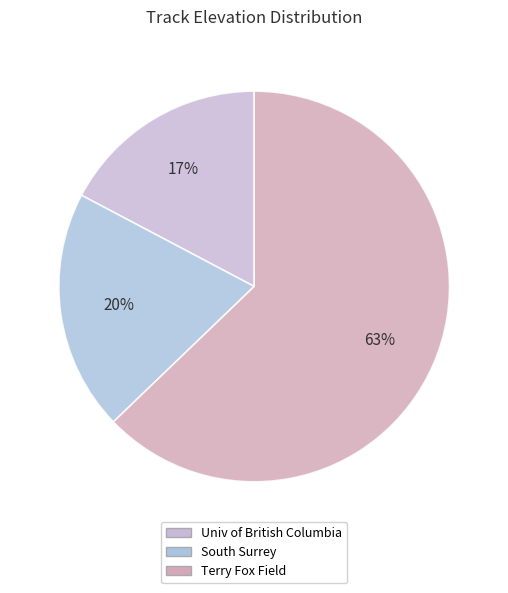

Is the sum of South Surrey and Terry Fox Field greater than half?

Yes